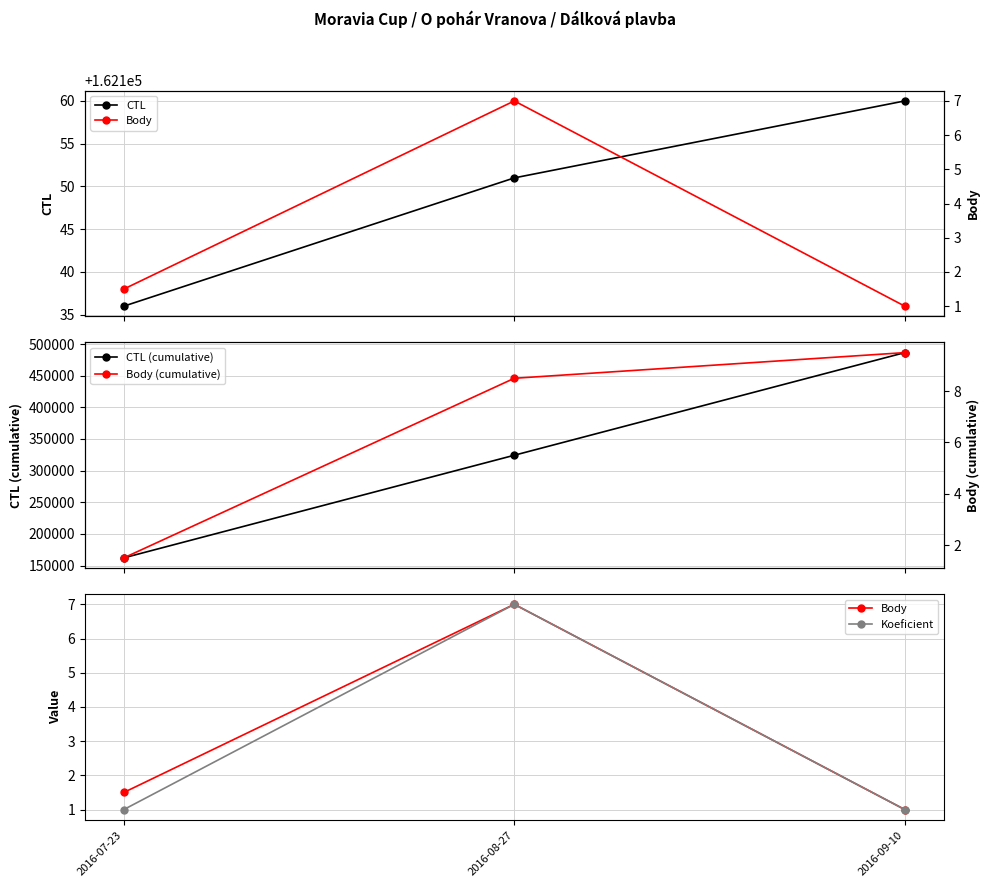

Reading left to right, transcribe all the data shown in this chart.

CTL: 162136.0	162151.0	162160.0
CTL (cumulative): 162136.0	324287.0	486447.0
Body: 1.5	7.0	1.0
Koeficient: 1.0	7.0	1.0
Body (cumulative): 1.5	8.5	9.5